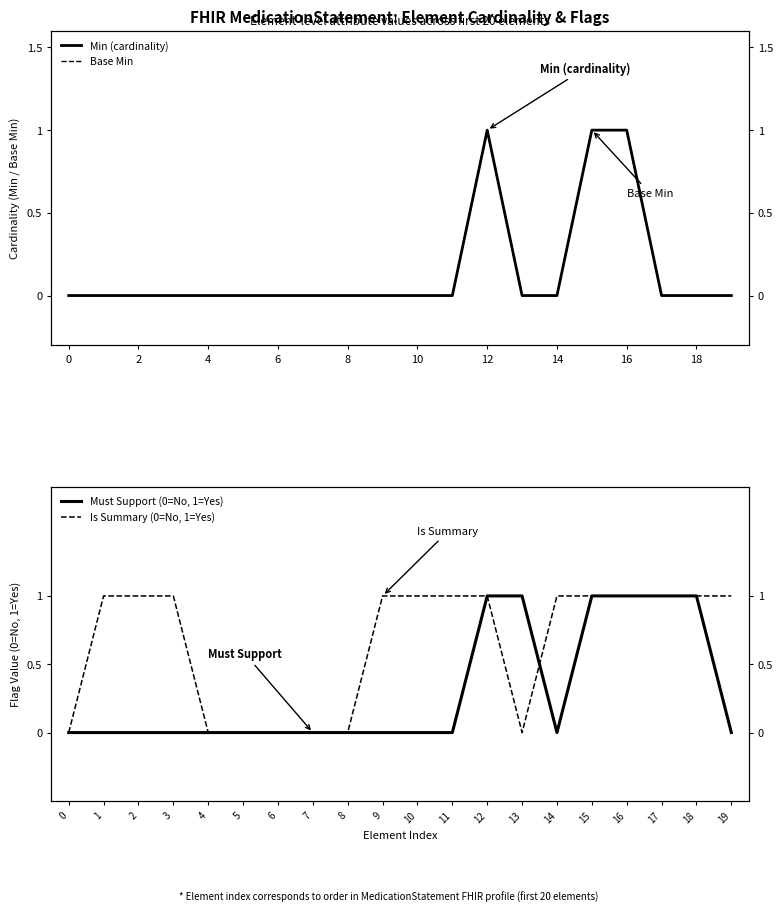

Reading left to right, what are all the values shown in this chart?

Min (cardinality): 0	0	0	0	0	0	0	0	0	0	0	0	1	0	0	1	1	0	0	0
Base Min: 0	0	0	0	0	0	0	0	0	0	0	0	1	0	0	1	1	0	0	0
Must Support (0=No, 1=Yes): 0	0	0	0	0	0	0	0	0	0	0	0	1	1	0	1	1	1	1	0
Is Summary (0=No, 1=Yes): 0	1	1	1	0	0	0	0	0	1	1	1	1	0	1	1	1	1	1	1